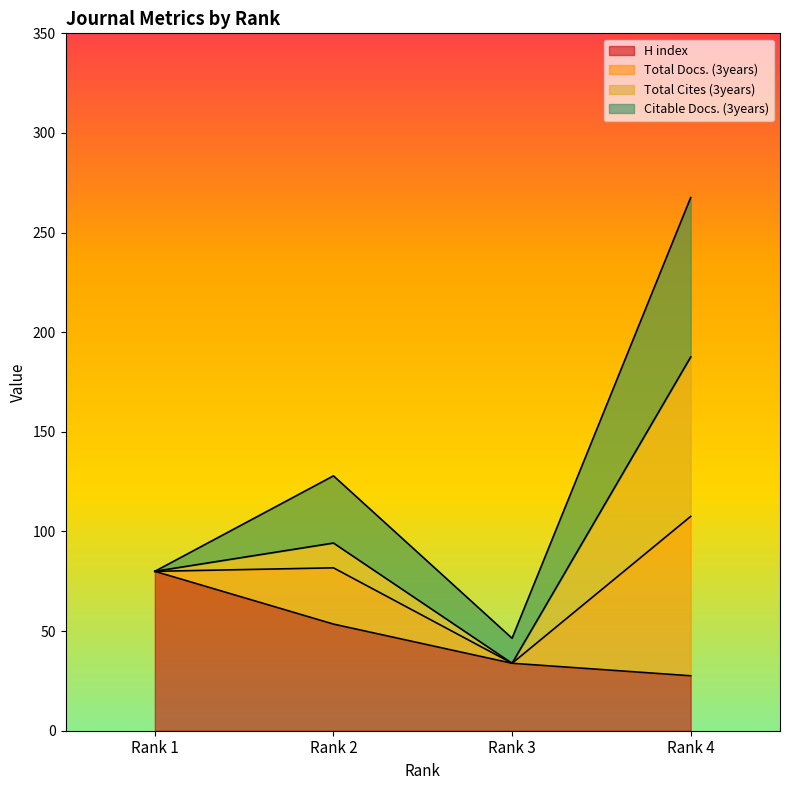

What are all the series names shown in the legend?

H index, Total Docs. (3years), Total Cites (3years), Citable Docs. (3years)